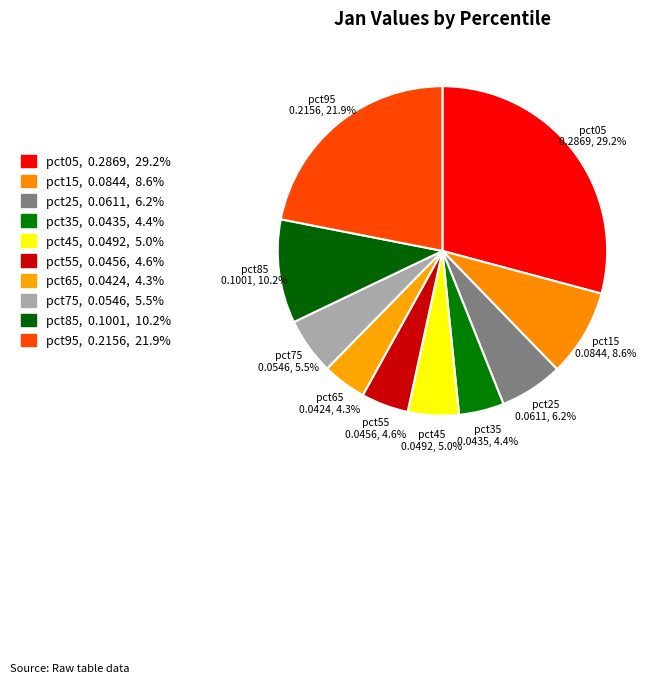

What is the largest slice in the pie chart?

pct05